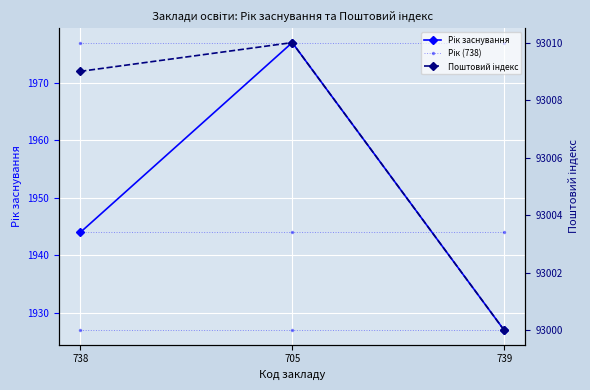

What is the total value across all series at 739?

100775